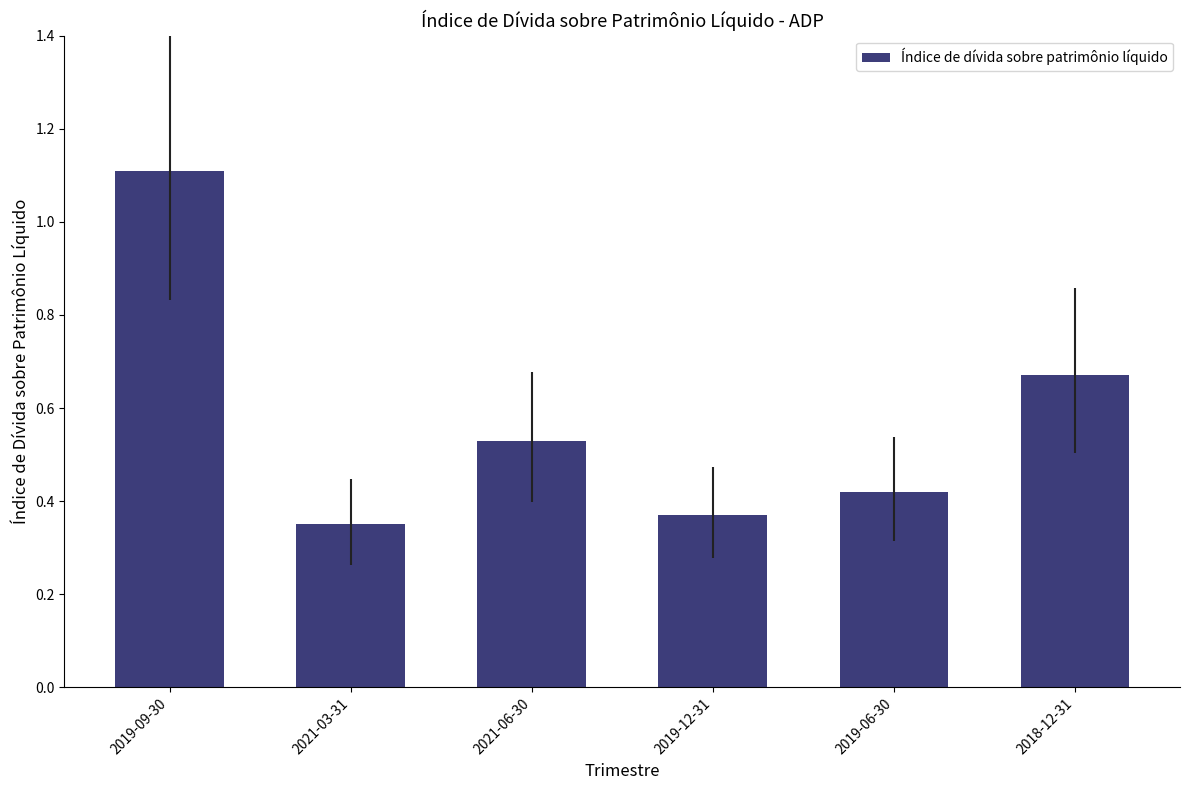

Read the value at 2019-09-30.

1.1